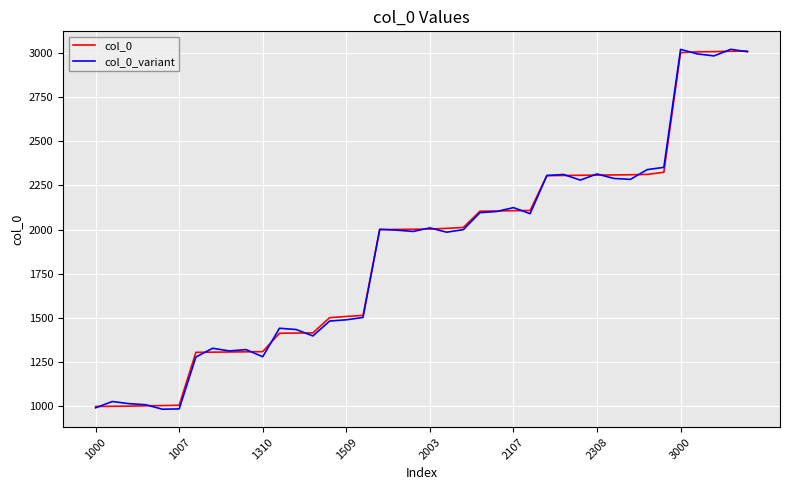

What is the highest value of the col_0_variant series?

3019.1